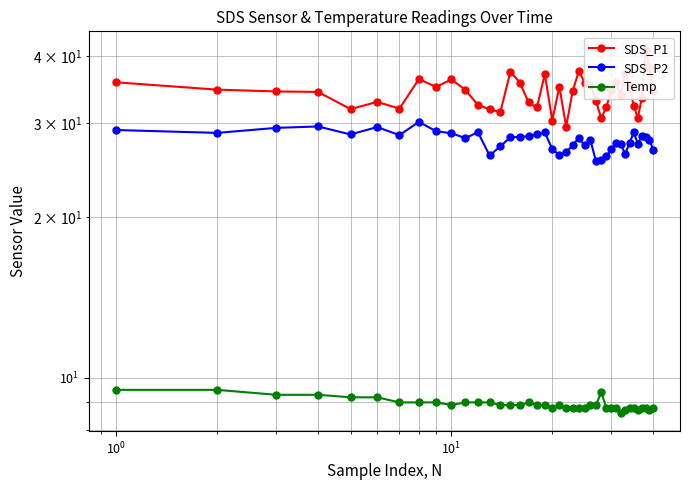

Does the chart display data point markers on the line(s)?

Yes